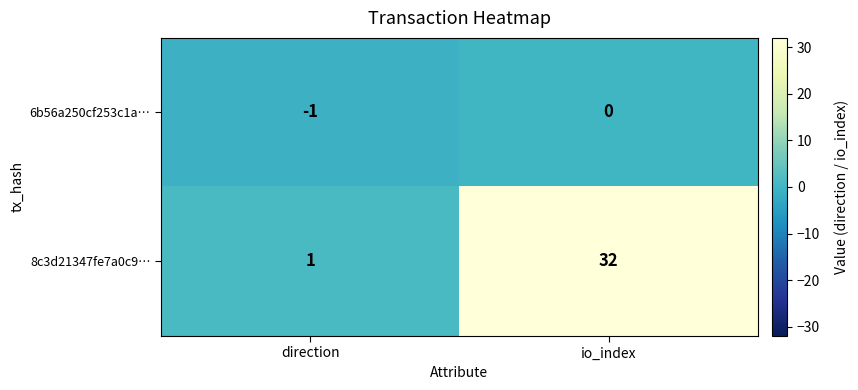

What is the spread (max minus min) of values at io_index?

32